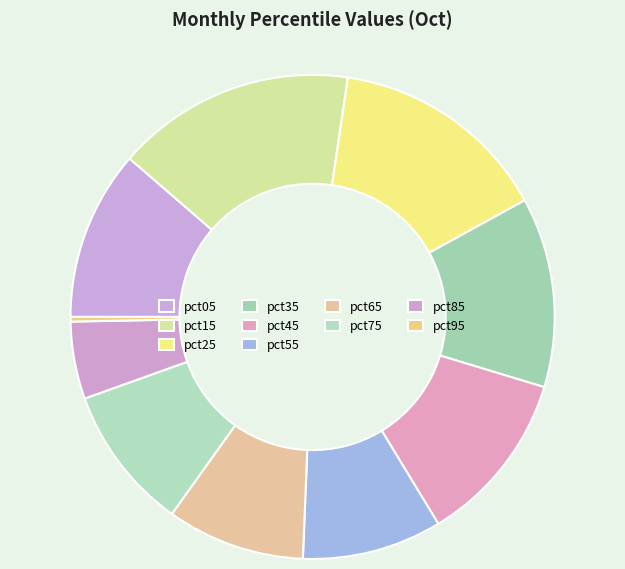

Count the number of slices in the pie.

10